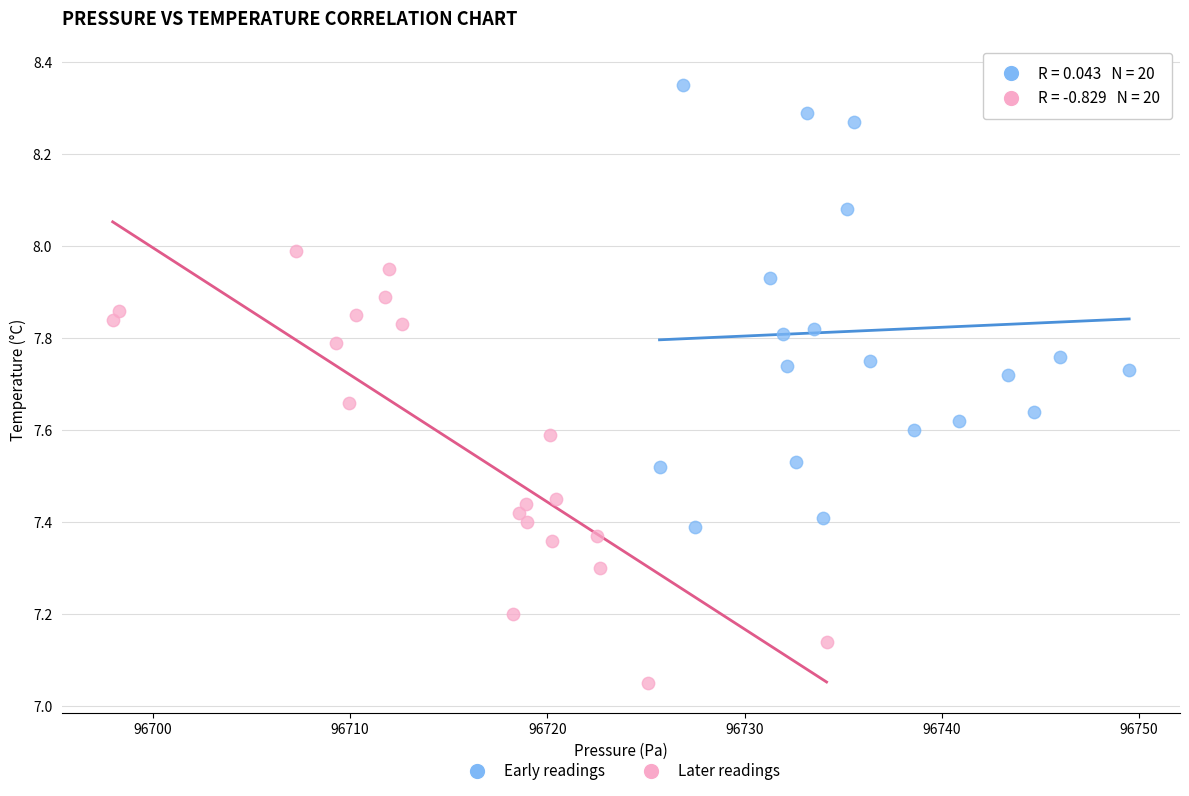

Which series contains the lowest Y value?

Later readings